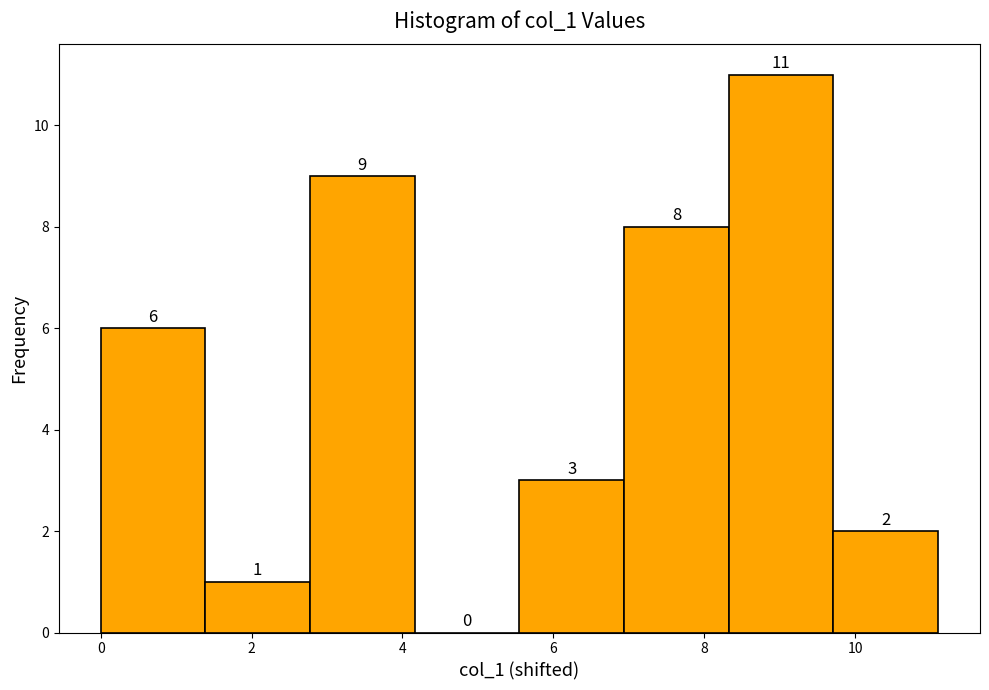

Reading left to right, transcribe this chart: for each bar, give the range it covers on the x-axis and its height. The bar edges are not printed on the chart, so give them approximately, as read against the axis.

0.0 to 1.4: 6
1.4 to 2.8: 1
2.8 to 4.2: 9
4.2 to 5.6: 0
5.6 to 7.0: 3
7.0 to 8.4: 8
8.4 to 9.8: 11
9.8 to 11.2: 2